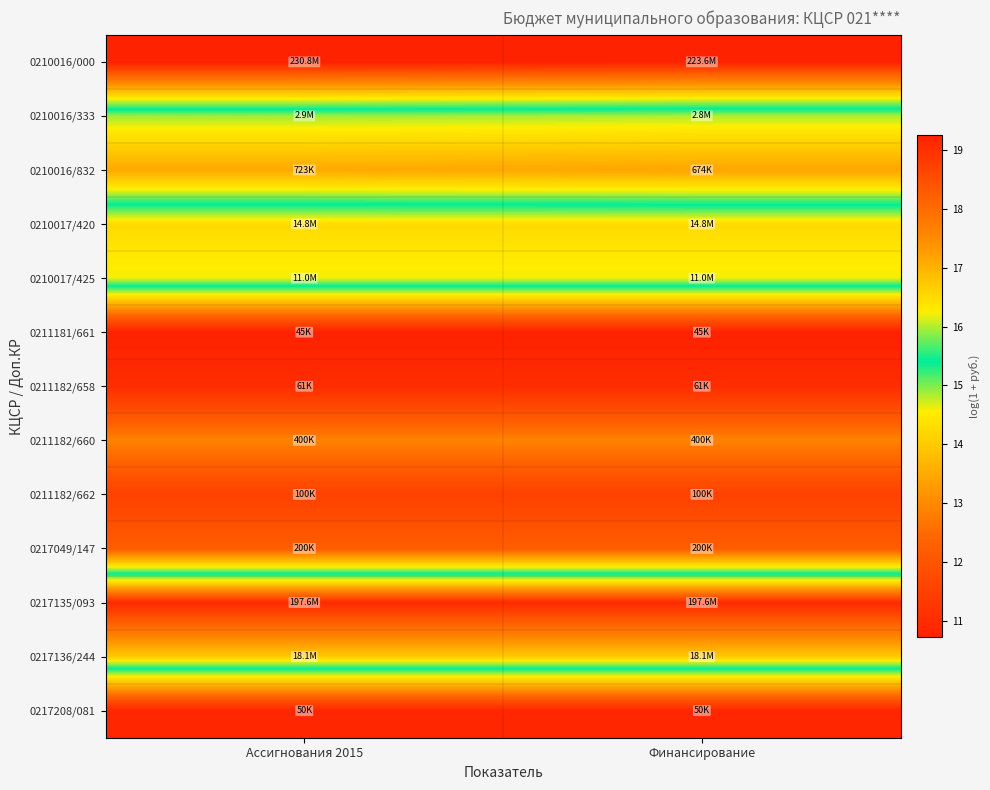

Reading right to left, what are all the values shown in this chart?

0210016/000: Финансирование=19.2	Ассигнования 2015=19.3
0210016/333: Финансирование=14.8	Ассигнования 2015=14.9
0210016/832: Финансирование=13.4	Ассигнования 2015=13.5
0210017/420: Финансирование=16.5	Ассигнования 2015=16.5
0210017/425: Финансирование=16.2	Ассигнования 2015=16.2
0211181/661: Финансирование=10.7	Ассигнования 2015=10.7
0211182/658: Финансирование=11.0	Ассигнования 2015=11.0
0211182/660: Финансирование=12.9	Ассигнования 2015=12.9
0211182/662: Финансирование=11.5	Ассигнования 2015=11.5
0217049/147: Финансирование=12.2	Ассигнования 2015=12.2
0217135/093: Финансирование=19.1	Ассигнования 2015=19.1
0217136/244: Финансирование=16.7	Ассигнования 2015=16.7
0217208/081: Финансирование=10.8	Ассигнования 2015=10.8